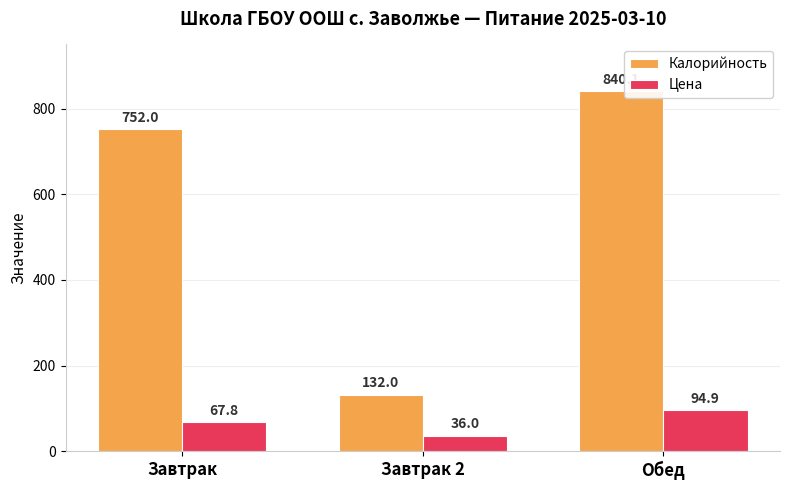

Which series changed the most between Завтрак 2 and Обед?

Калорийность